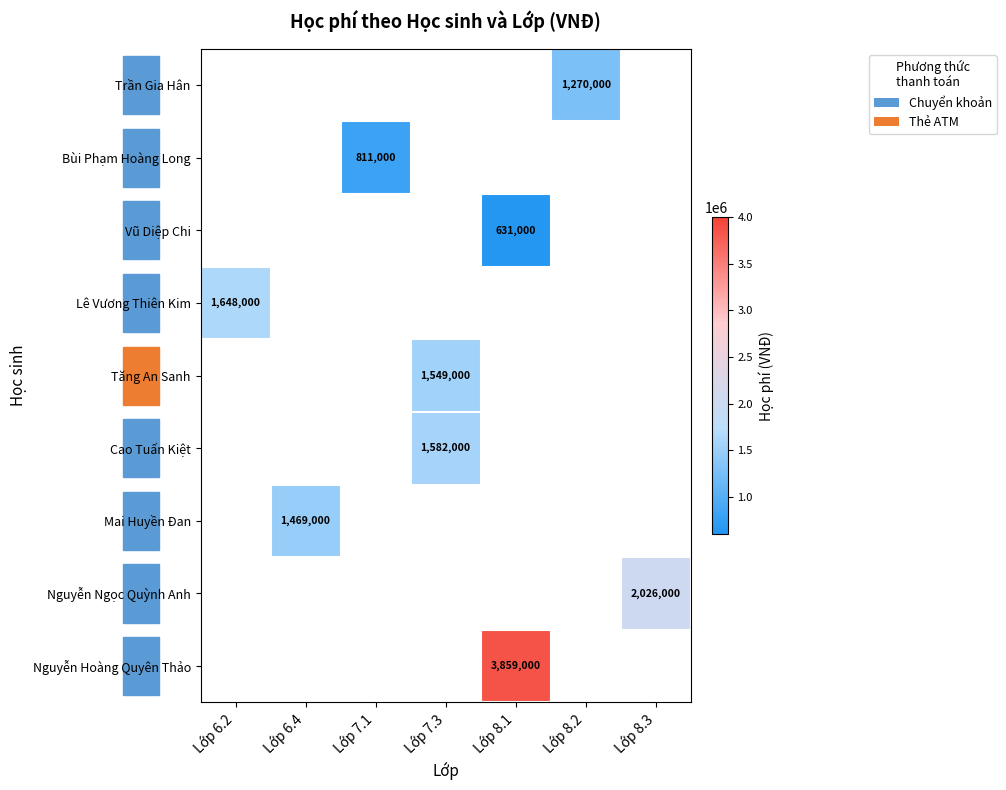

Is it true that Tăng An Sanh equals 2086675 at Lớp 7.3?

False